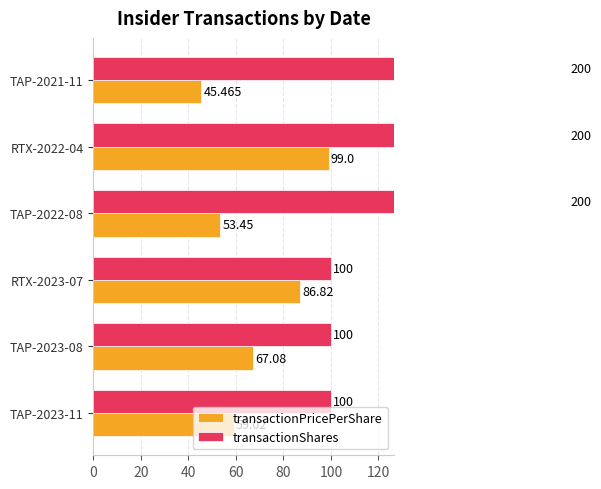

What is the difference between the highest and lowest values at TAP-2023-11?

41.0